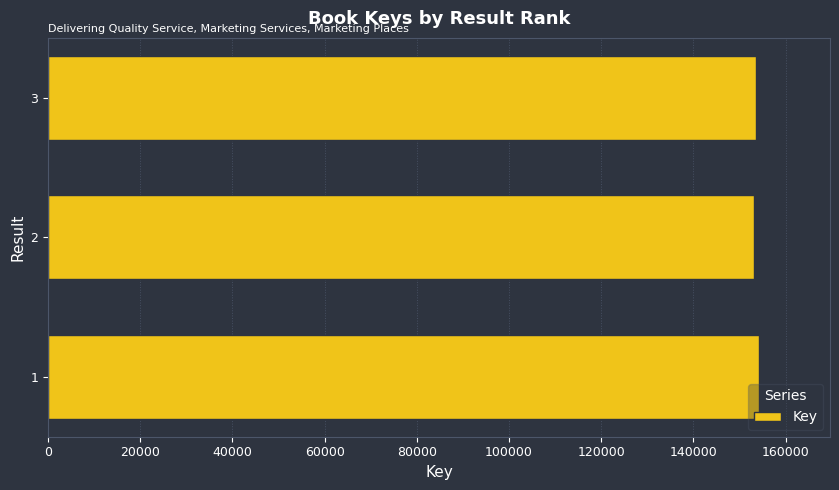

What is the greatest value displayed?

154225